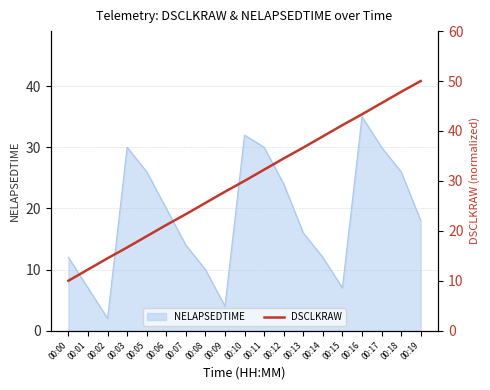

Reading left to right, what are all the values shown in this chart?

10.0	12.2	14.5	16.7	18.9	21.2	23.3	25.6	27.8	30.0	32.2	34.5	36.7	38.9	41.2	43.3	45.6	47.8	50.0